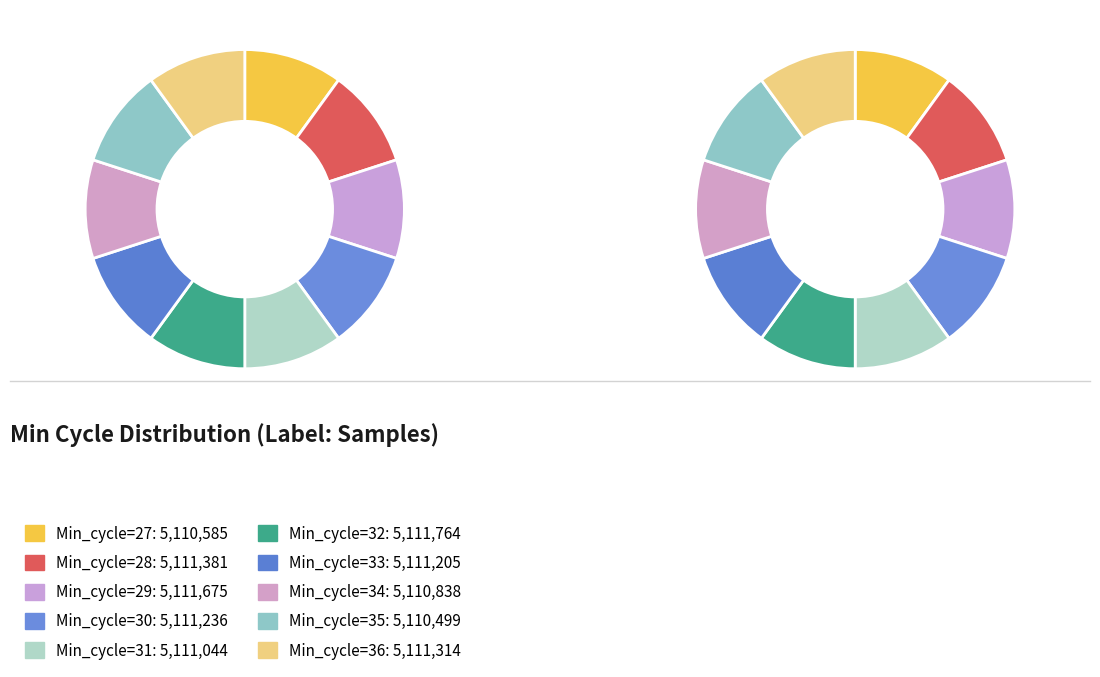

Rank the categories by value from highest to lowest.

32, 29, 28, 36, 30, 33, 31, 34, 27, 35